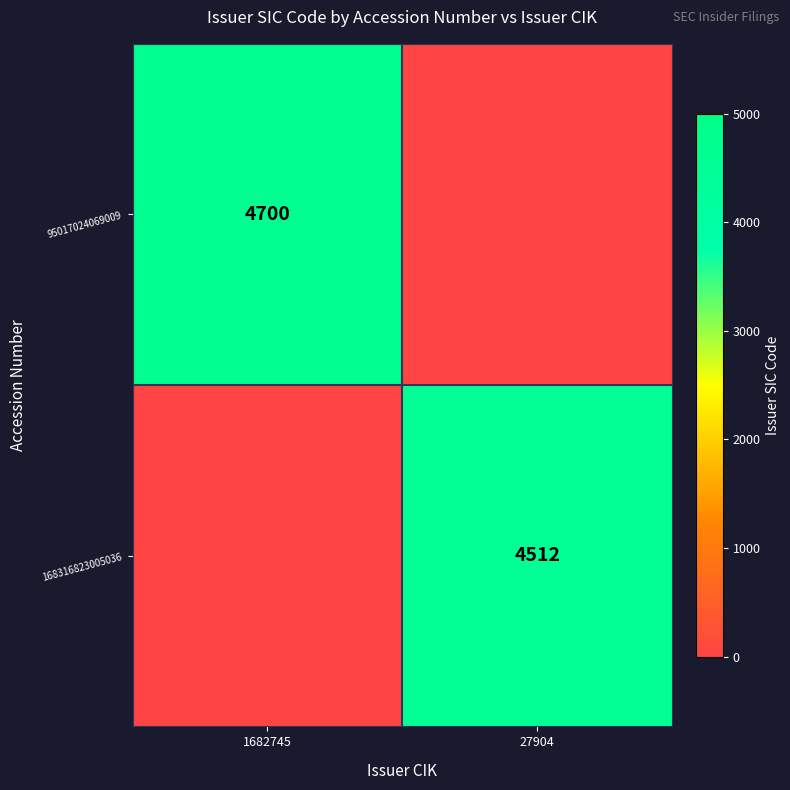

The 168316823005036 series shows 4512 at 27904. True or false?

True